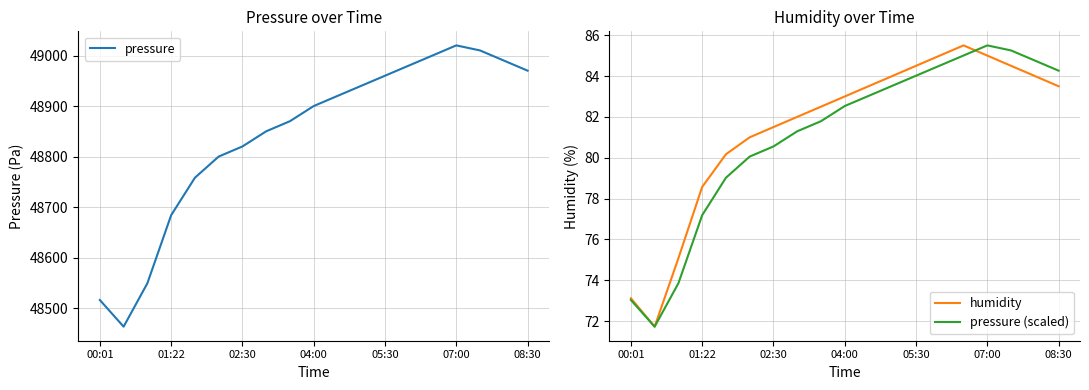

What is the lowest value of the pressure (scaled) series?

71.7